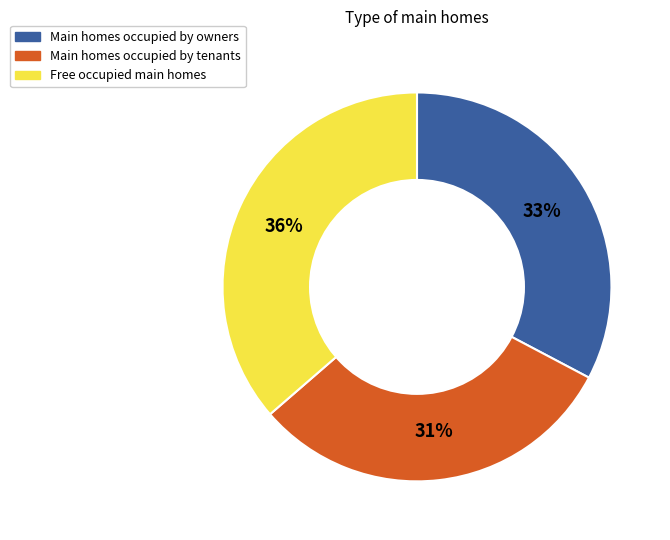

How many slices are in this pie chart?

3